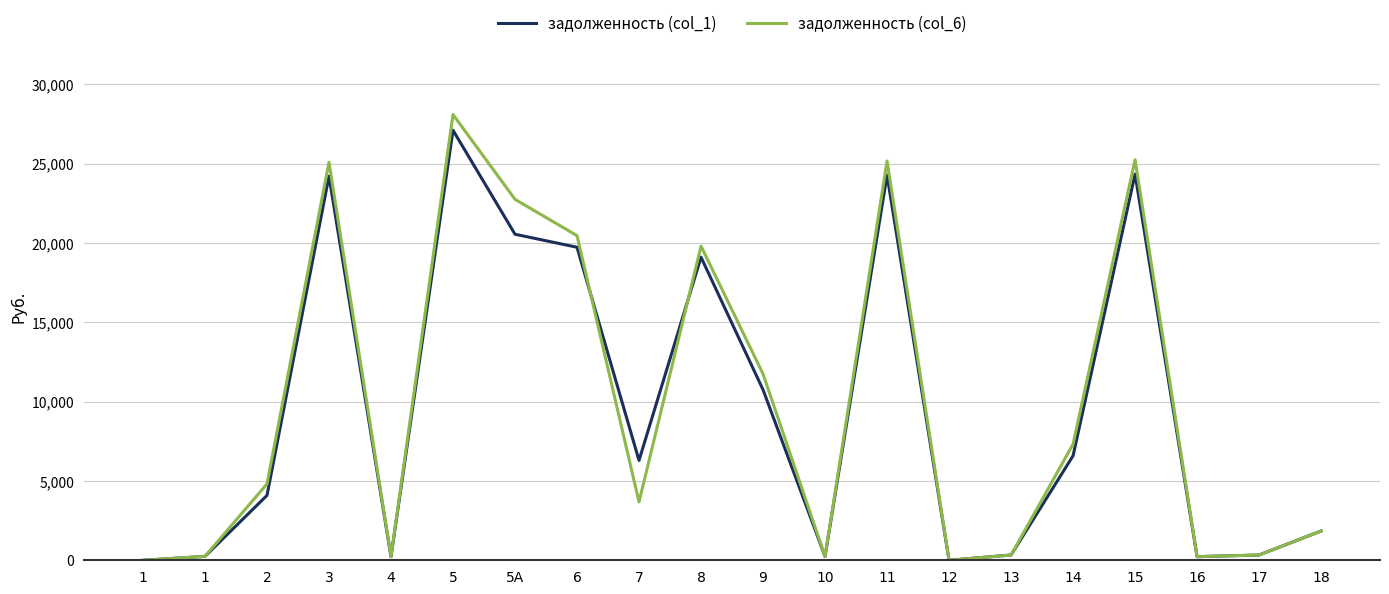

How many lines are shown in the chart?

2